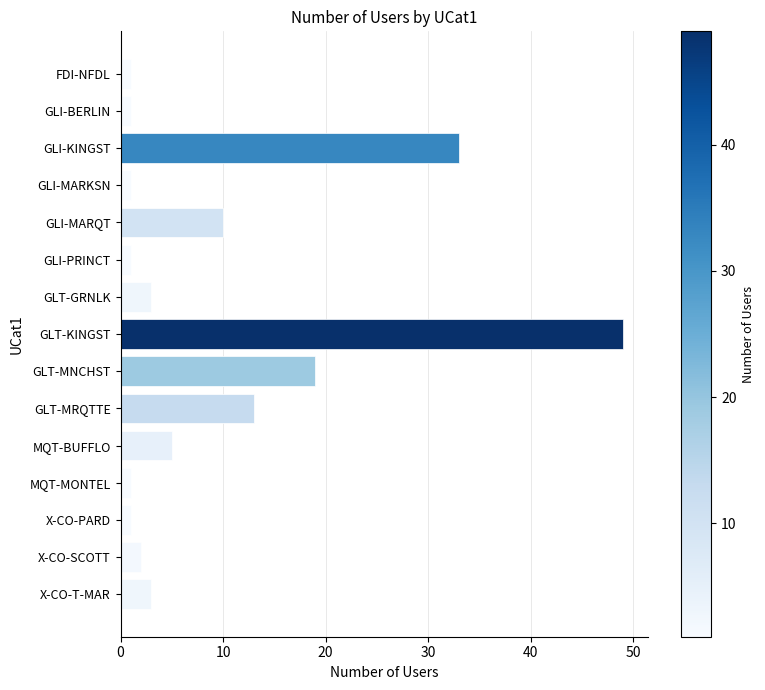

How many distinct data groups are displayed?

1